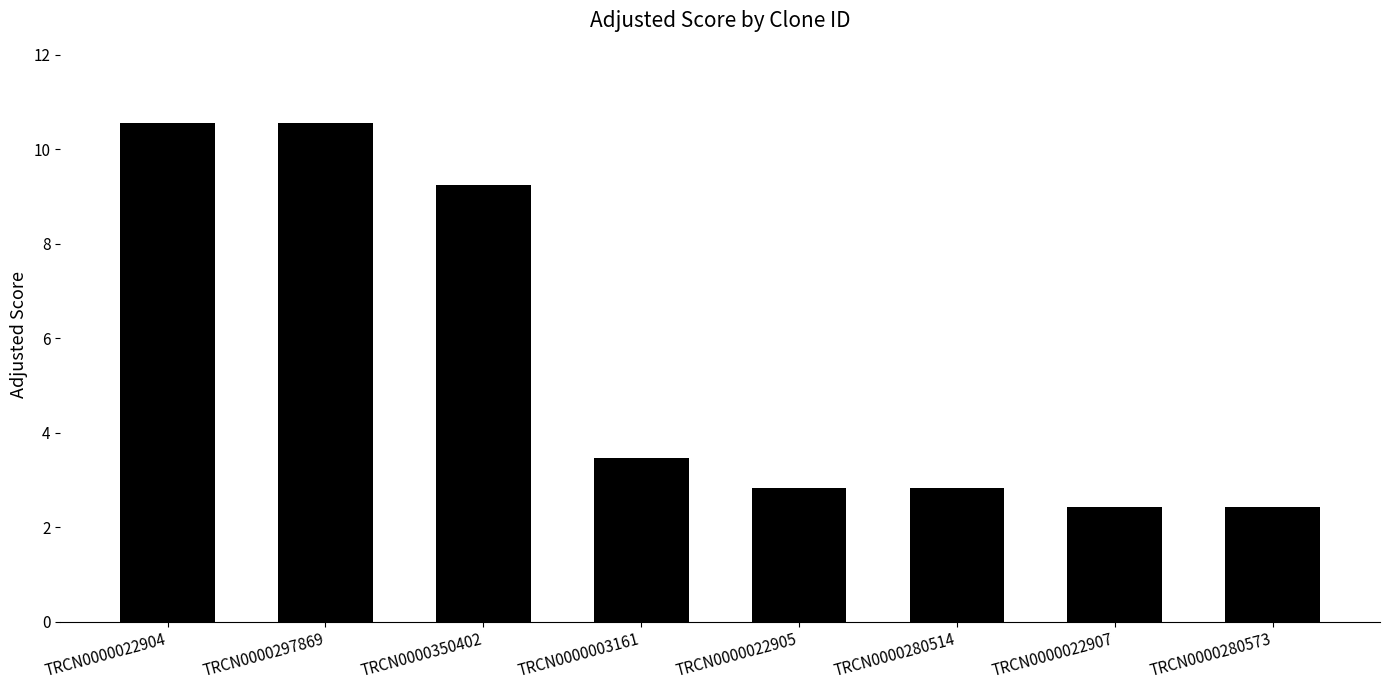

What is the difference between the maximum and minimum values?

8.1